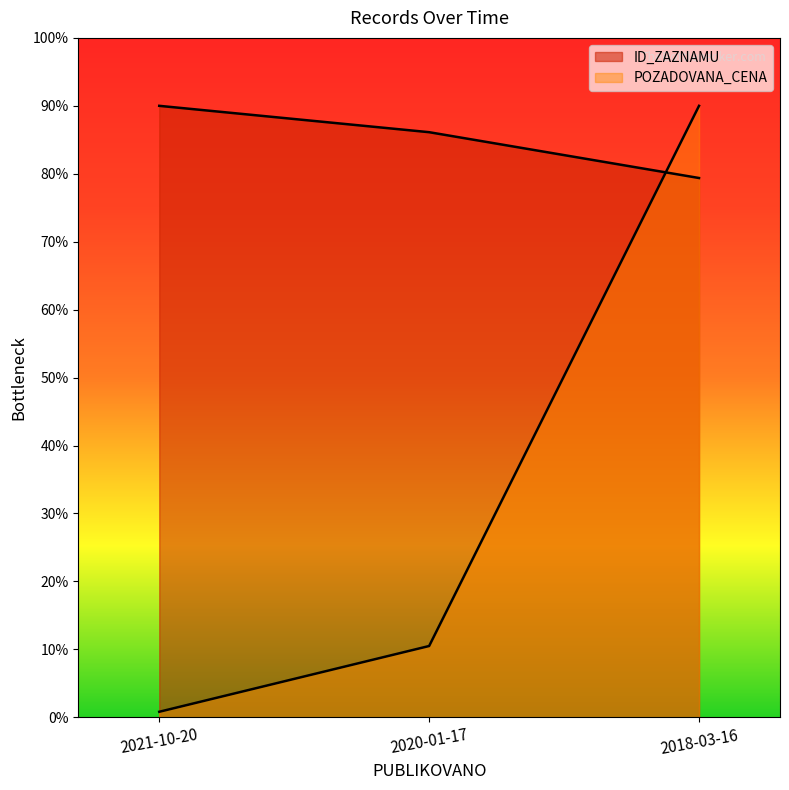

What is the sum of the POZADOVANA_CENA values at 2021-10-20 and 2020-01-17?

11.3